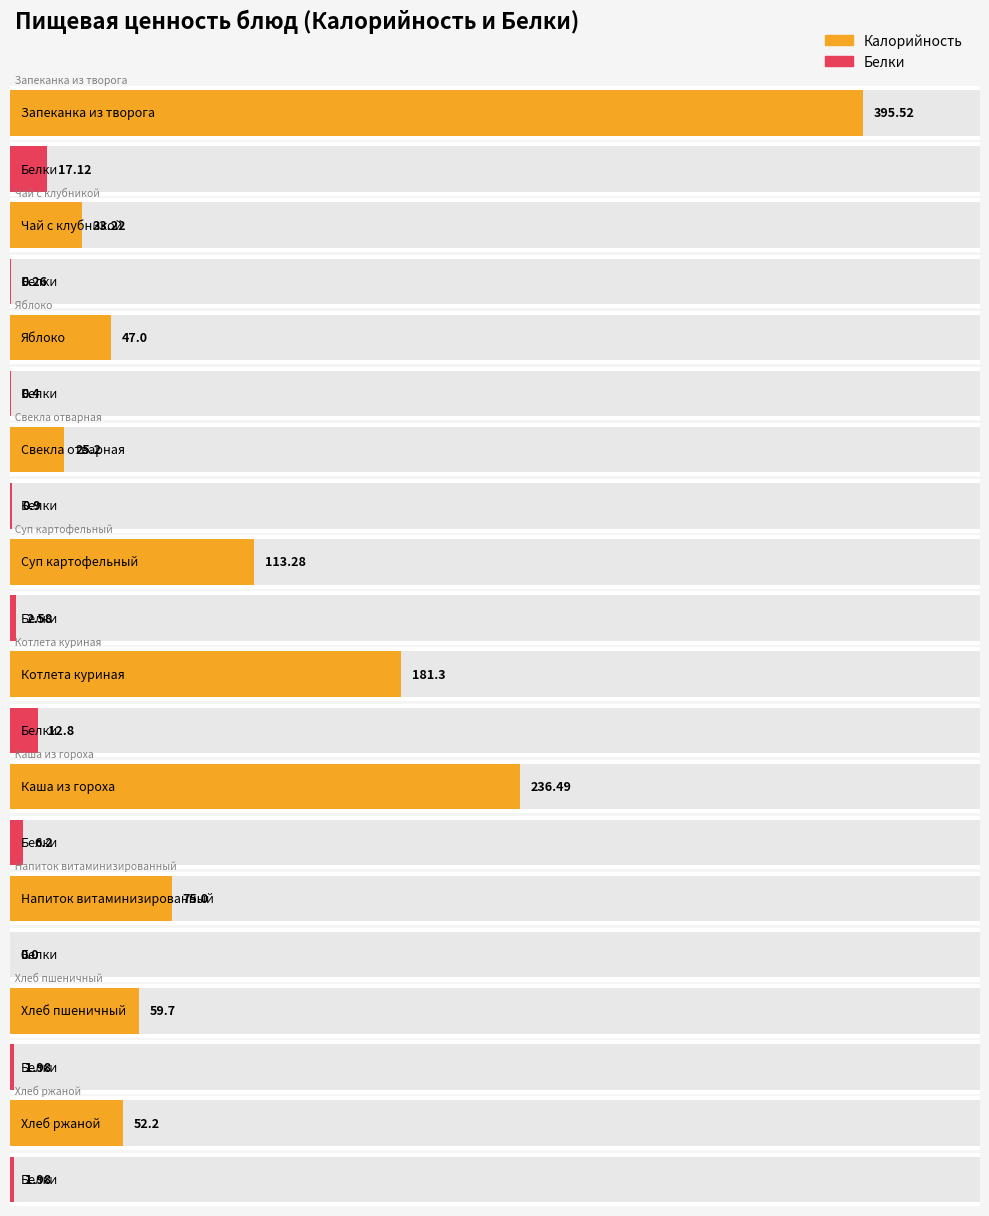

What is the total value across all series at Котлета куриная?

194.1